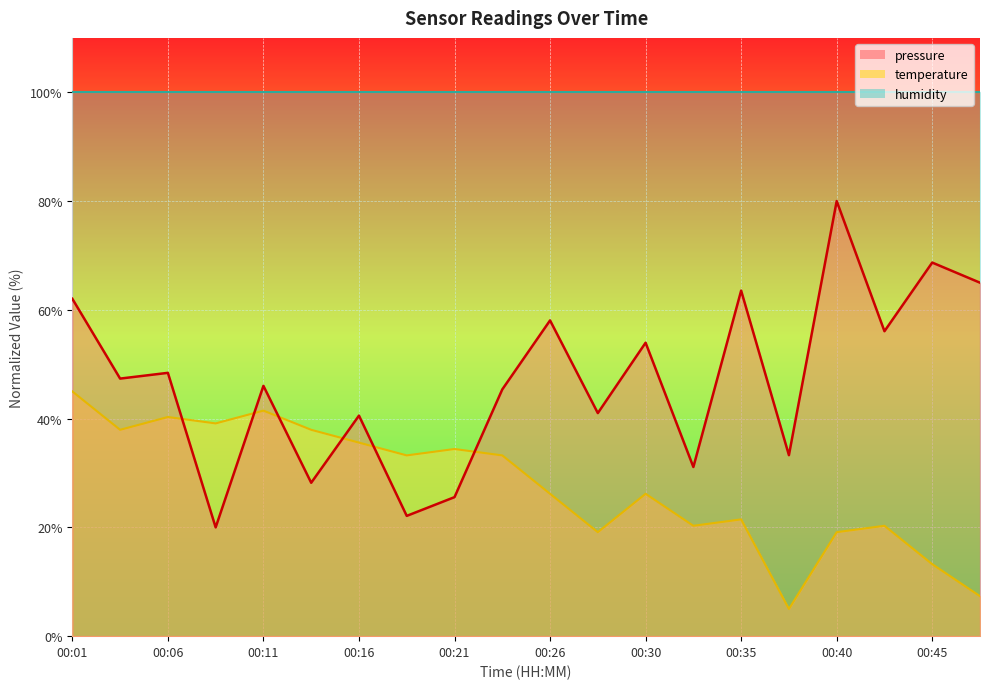

Between which two adjacent categories do temperature and pressure first intersect?

00:06 and 00:08